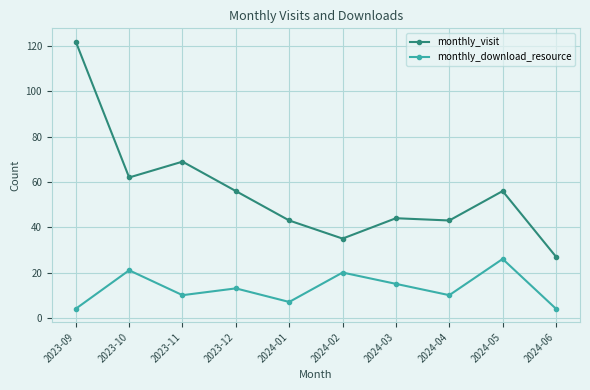

At how many categories does at least one series exceed 100?

1